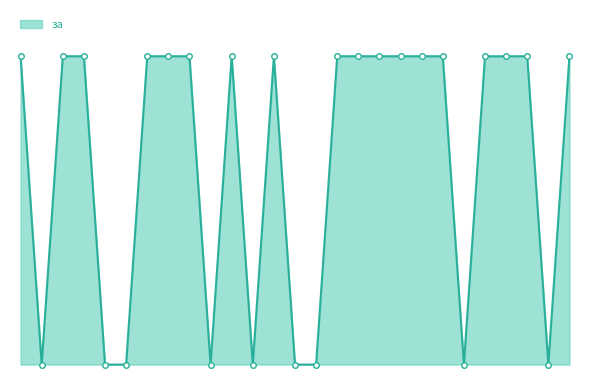

Is this an area chart (filled region under the line)?

Yes